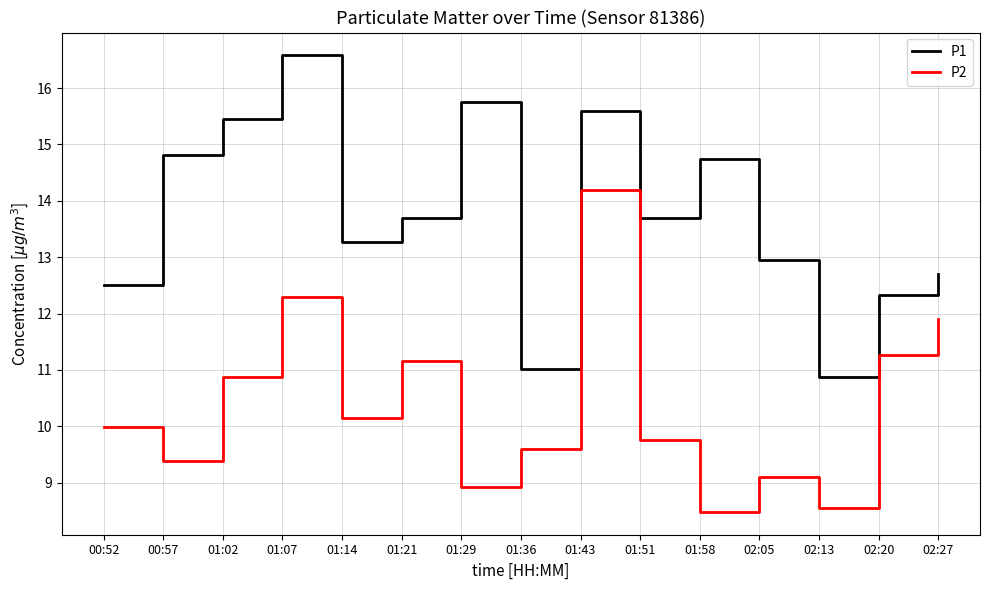

Is it true that P1 equals 21.2 at 01:21?

False